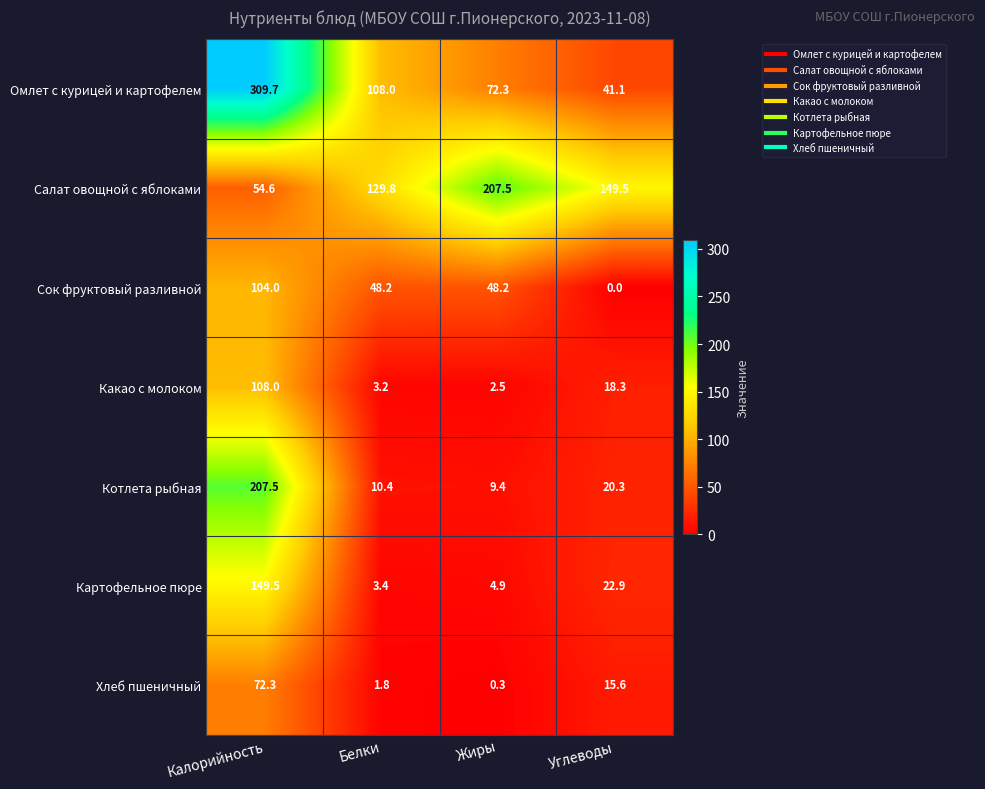

At which label does Омлет с курицей и картофелем first exceed 108?

Калорийность